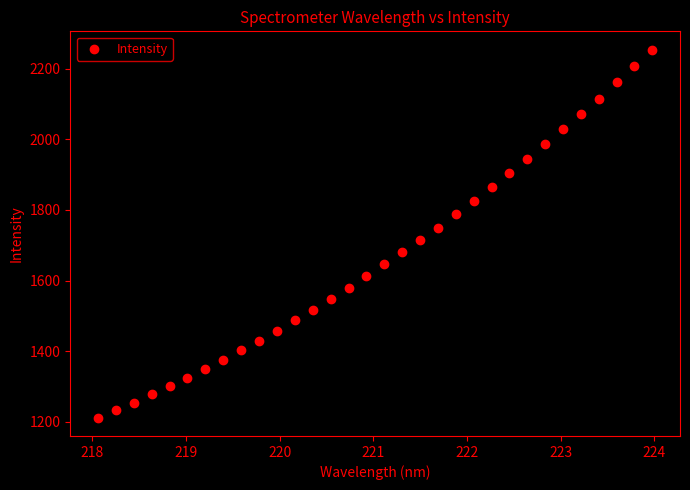

What is the range of X values (max minus min)?

5.9